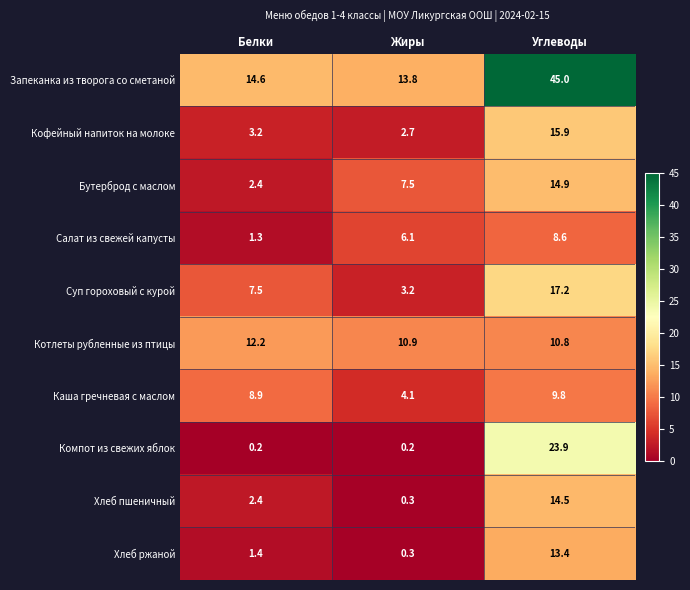

What is the sum of all Запеканка из творога со сметаной values?

73.4